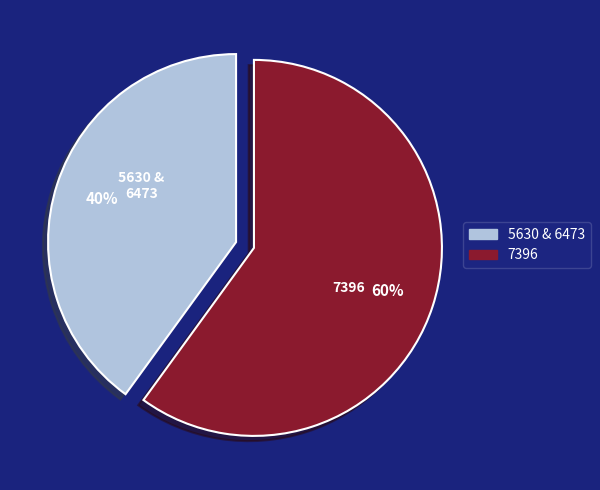

Does any single category account for the majority?

Yes